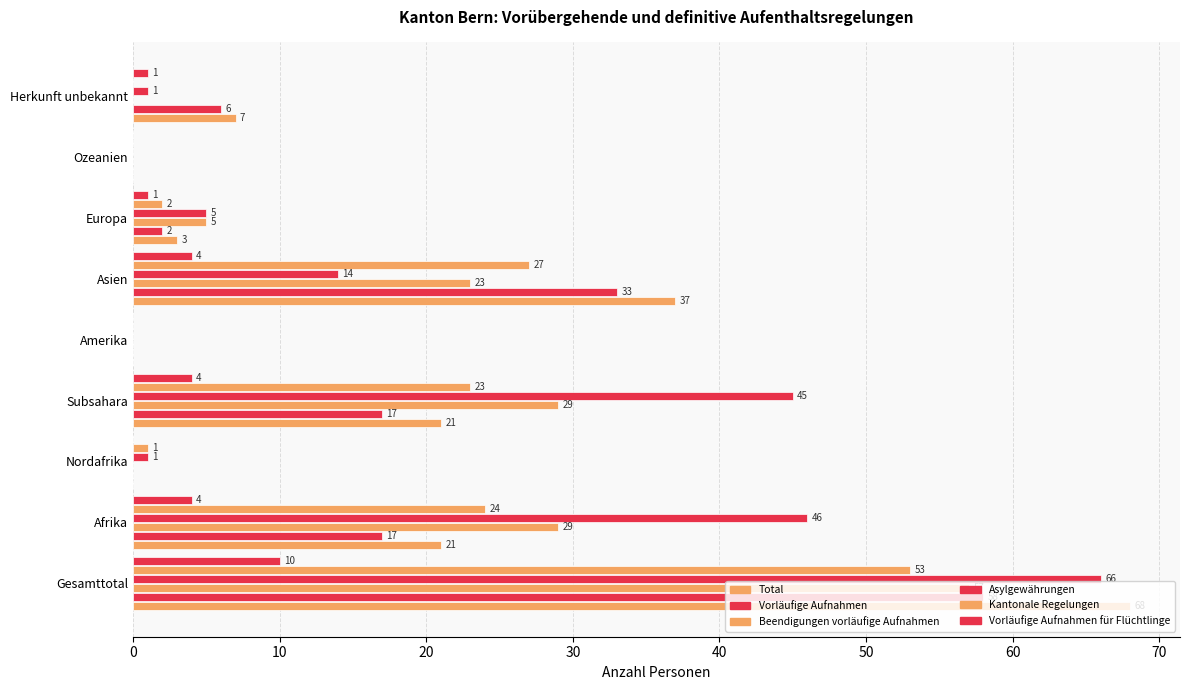

Count the number of data series in this chart.

6